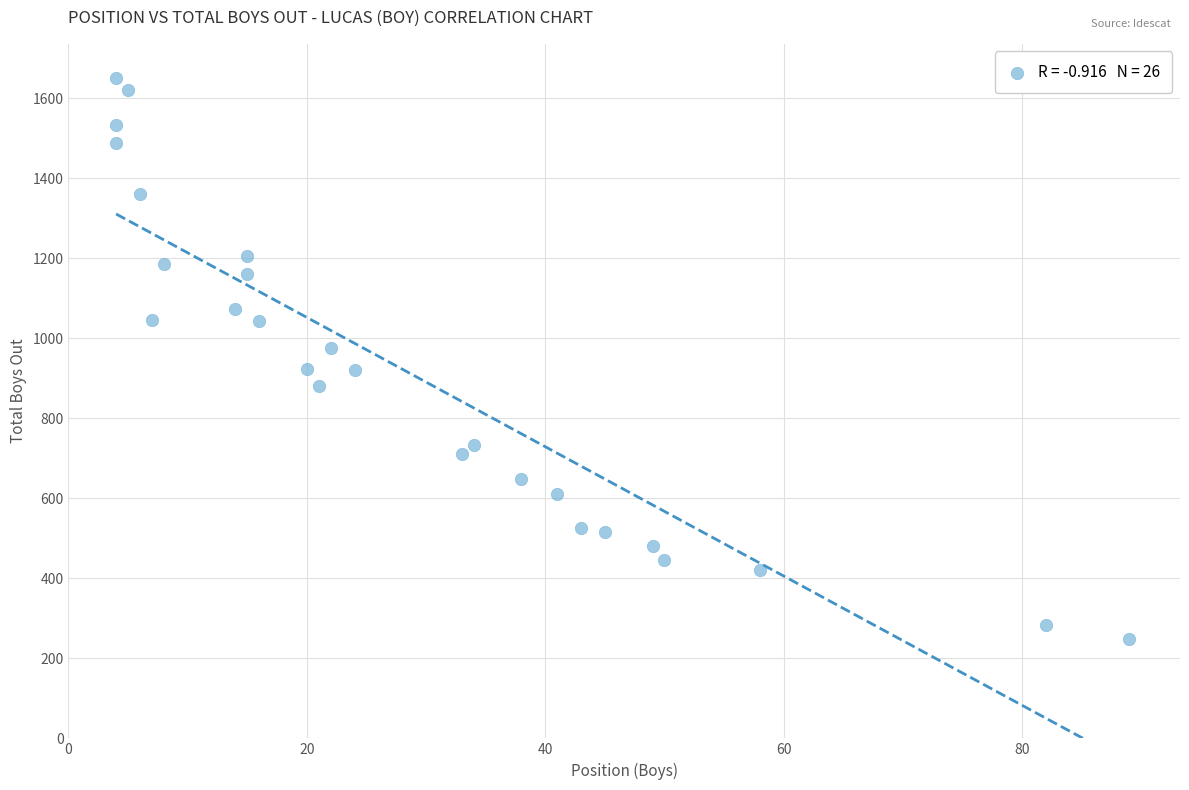

What is the range of Y values (max minus min)?

1403